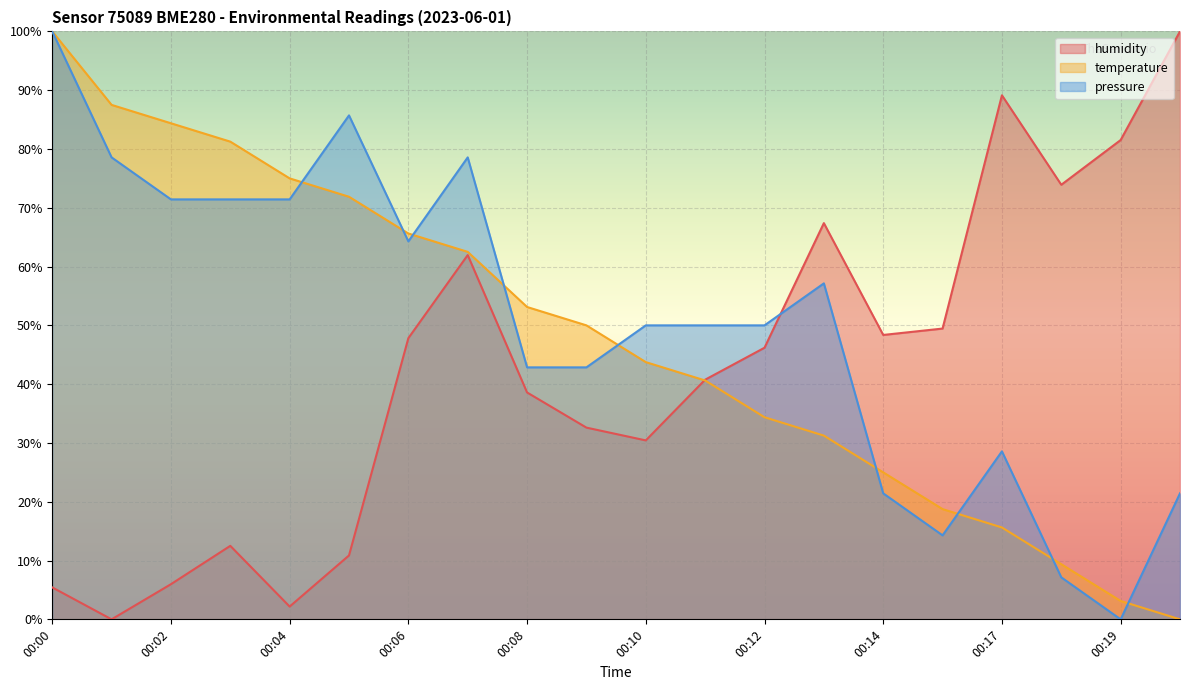

Which series ends up on top after the final intersection of pressure and temperature?

pressure